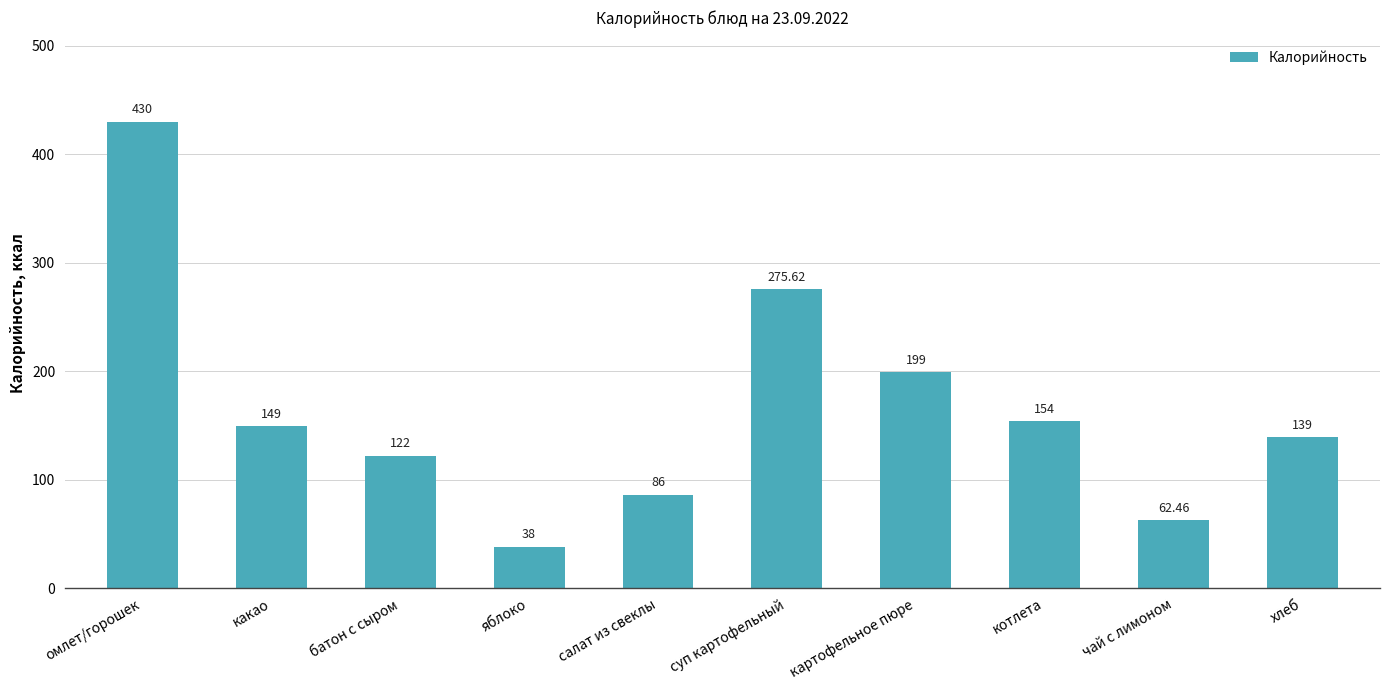

Reading left to right, list all the values displayed in this chart.

омлет/горошек=430.0	какао=149.0	батон с сыром=122.0	яблоко=38.0	салат из свеклы=86.0	суп картофельный=275.6	картофельное пюре=199.0	котлета=154.0	чай с лимоном=62.5	хлеб=139.0